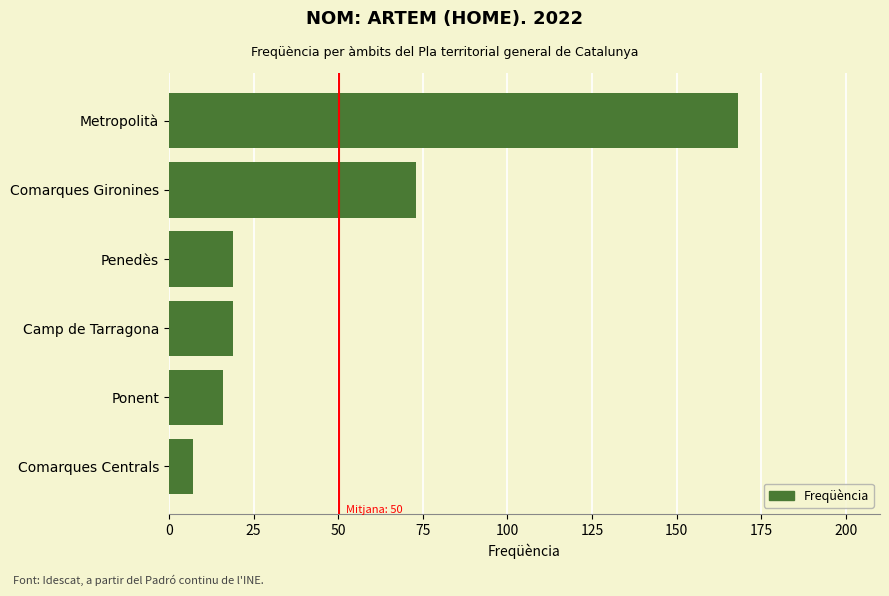

The chart shows a value of 6 at Ponent. True or false?

False